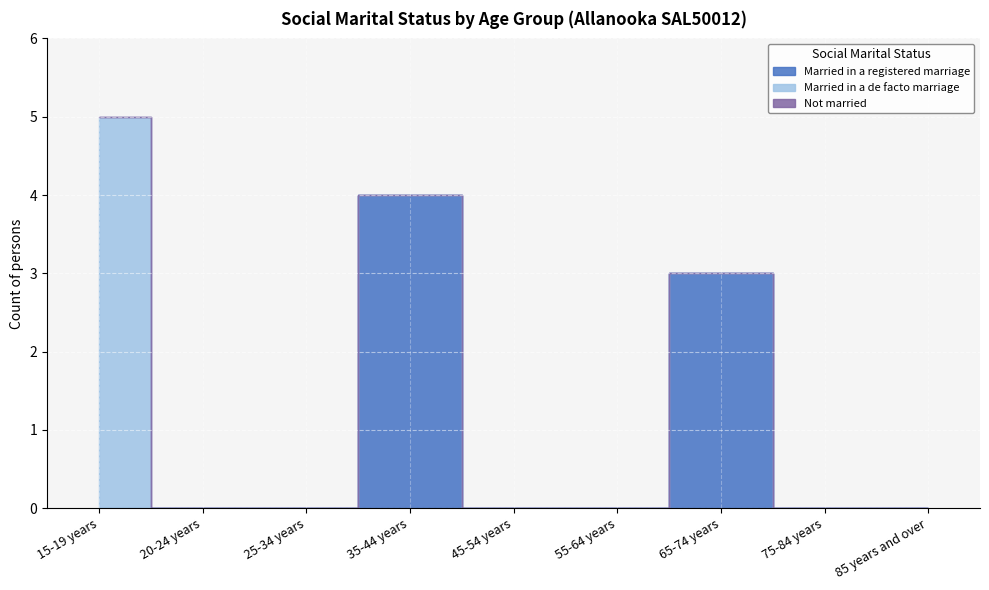

True or false: Not married and Married in a de facto marriage intersect in this chart.

False